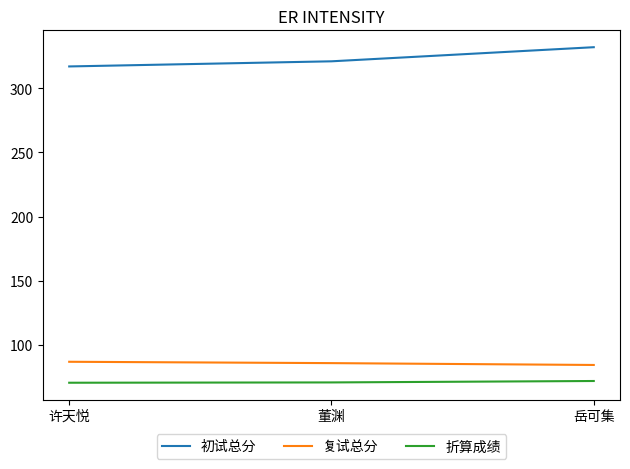

What is the sum of the 复试总分 values at 许天悦 and 岳可集?

171.0